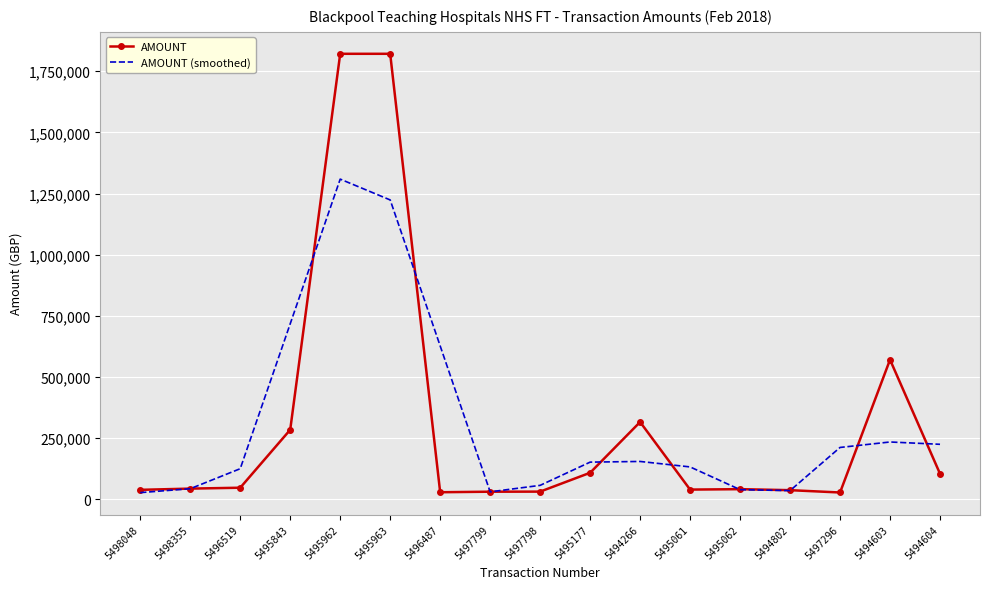

Rank the series by their maximum value, from highest to lowest.

AMOUNT, AMOUNT (smoothed)